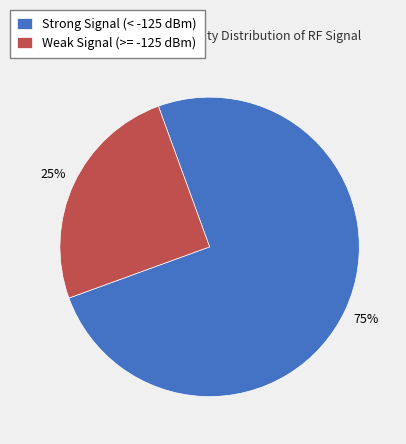

To the nearest percent, what portion does Weak Signal (>= -125 dBm) represent?

25%